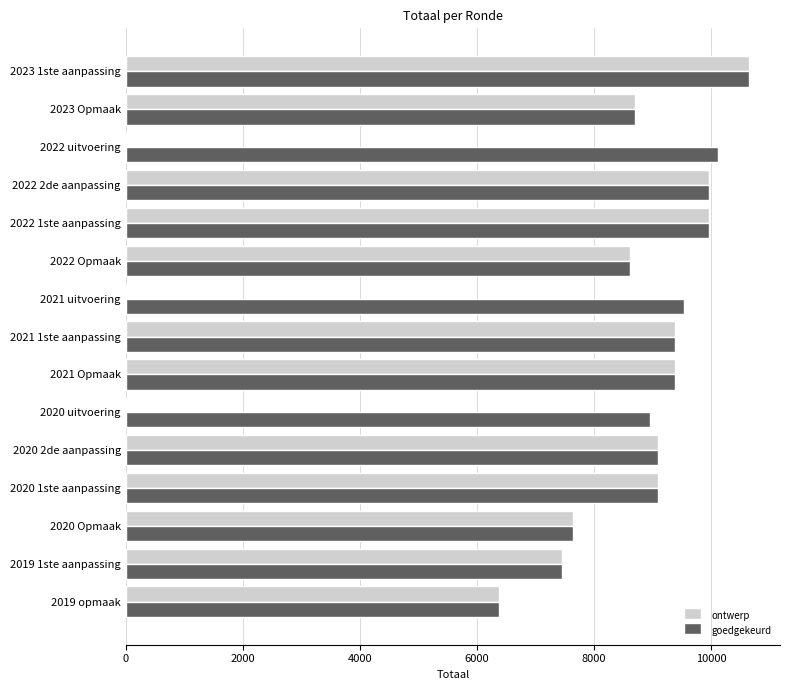

Is the value of ontwerp at 2022 Opmaak greater than the value of goedgekeurd at 2020 2de aanpassing?

No